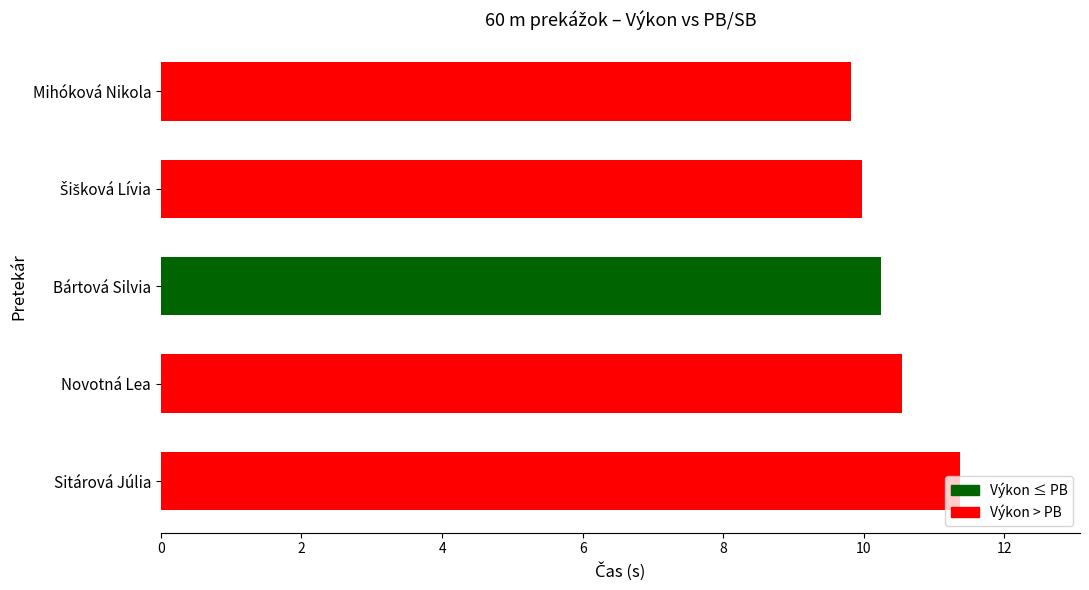

Is it true that the value at Novotná Lea is 10.5?

True